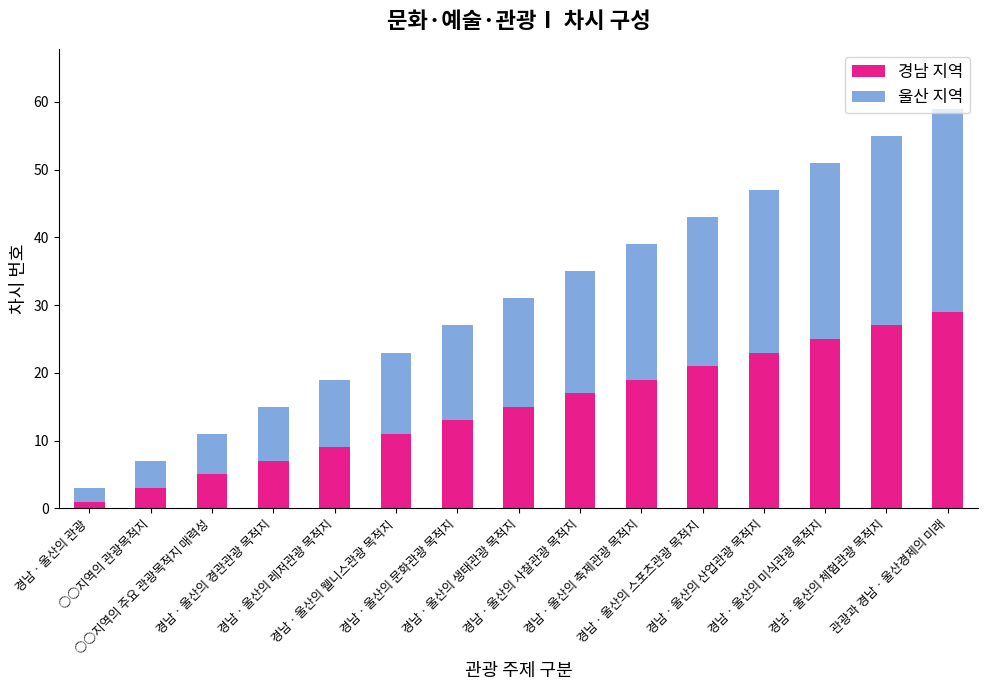

What is the average value of the 경남 지역 series?

15